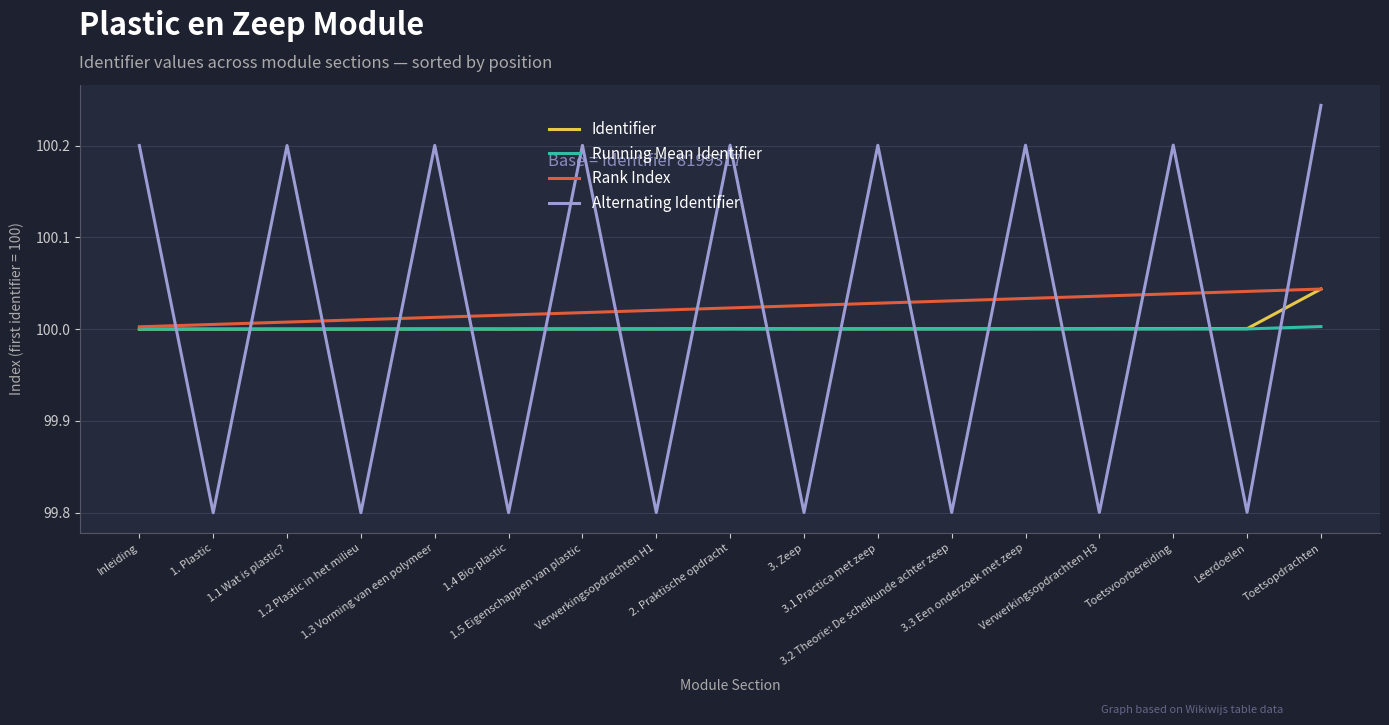

Count the number of categories in the chart.

17